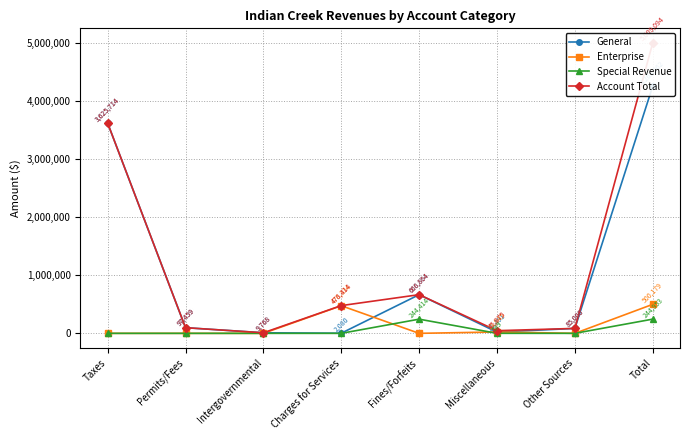

What is the label of the 4th point from the left?

Charges for Services